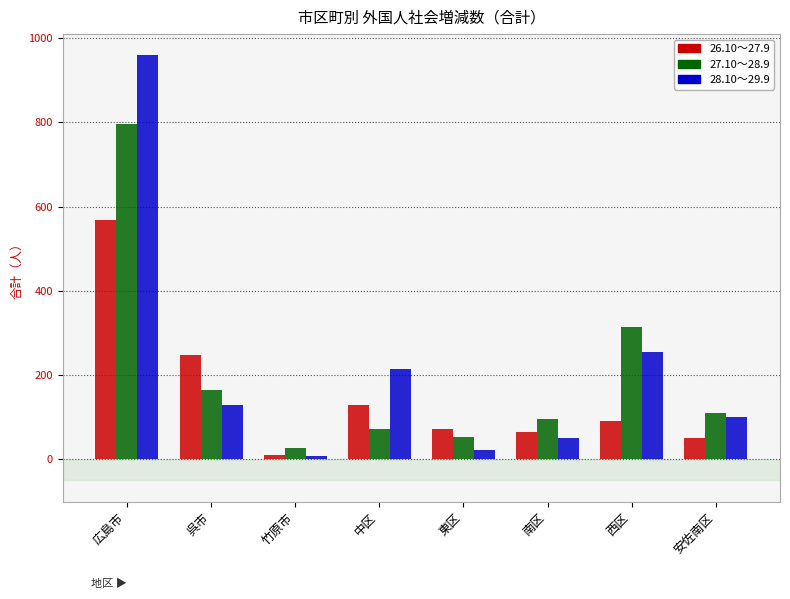

What is the difference between the maximum and minimum values in the 26.10～27.9 series?

558